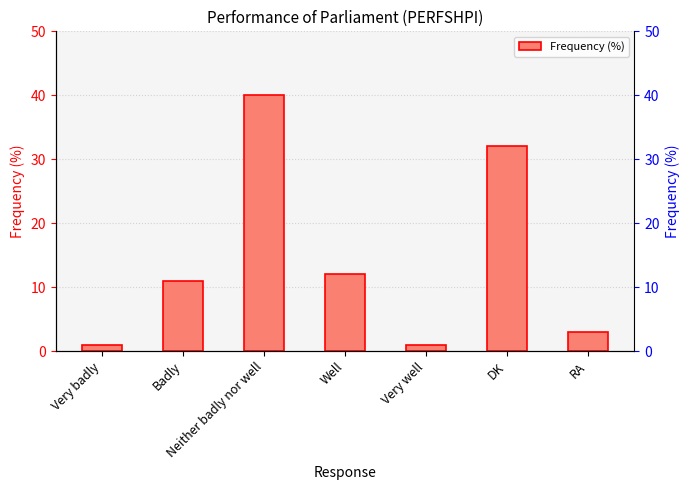

What value does the data have at RA, to the nearest 5?

5